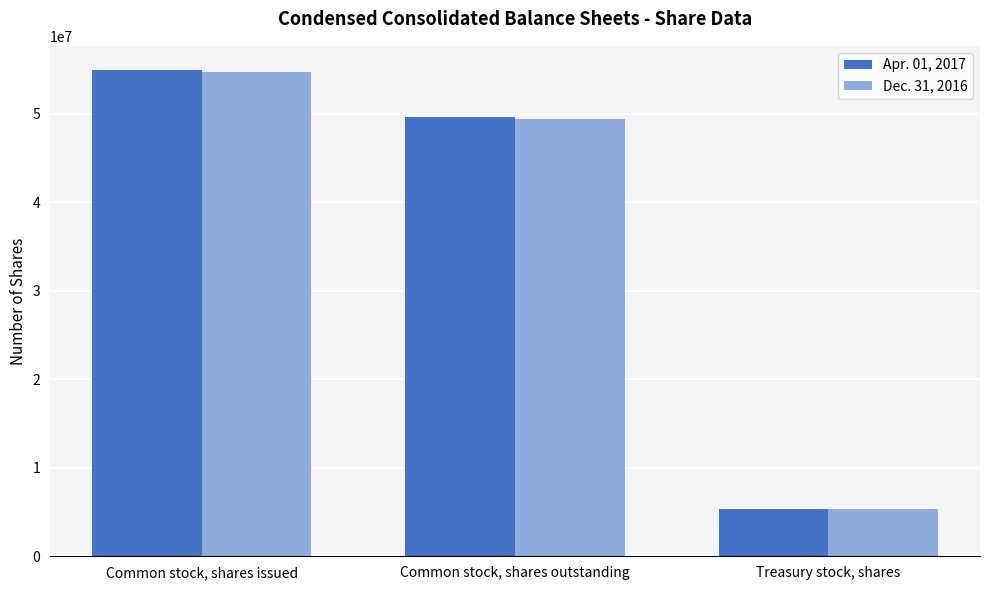

At which category does the chart reach its minimum across all series?

Treasury stock, shares